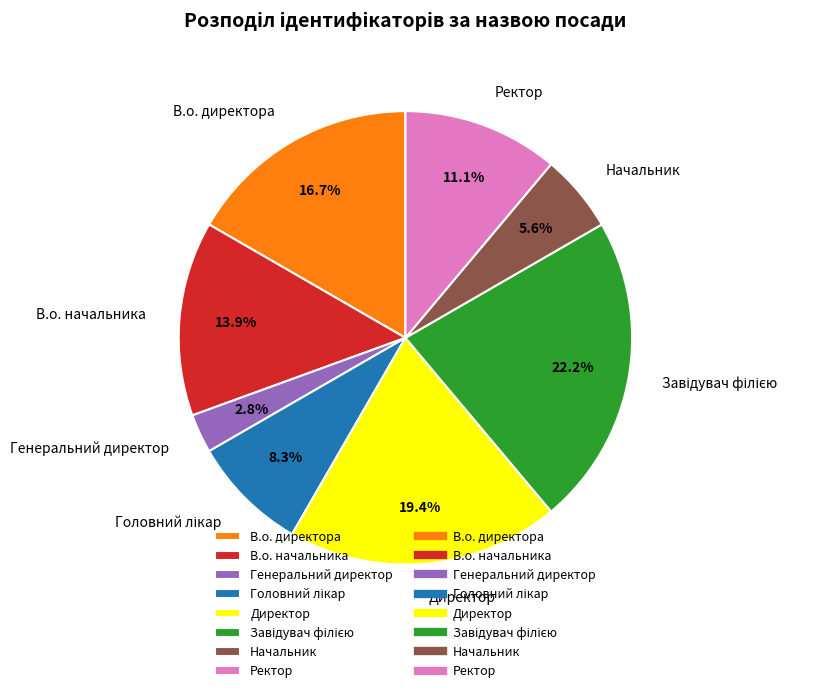

Is В.о. начальника the majority of the pie?

No